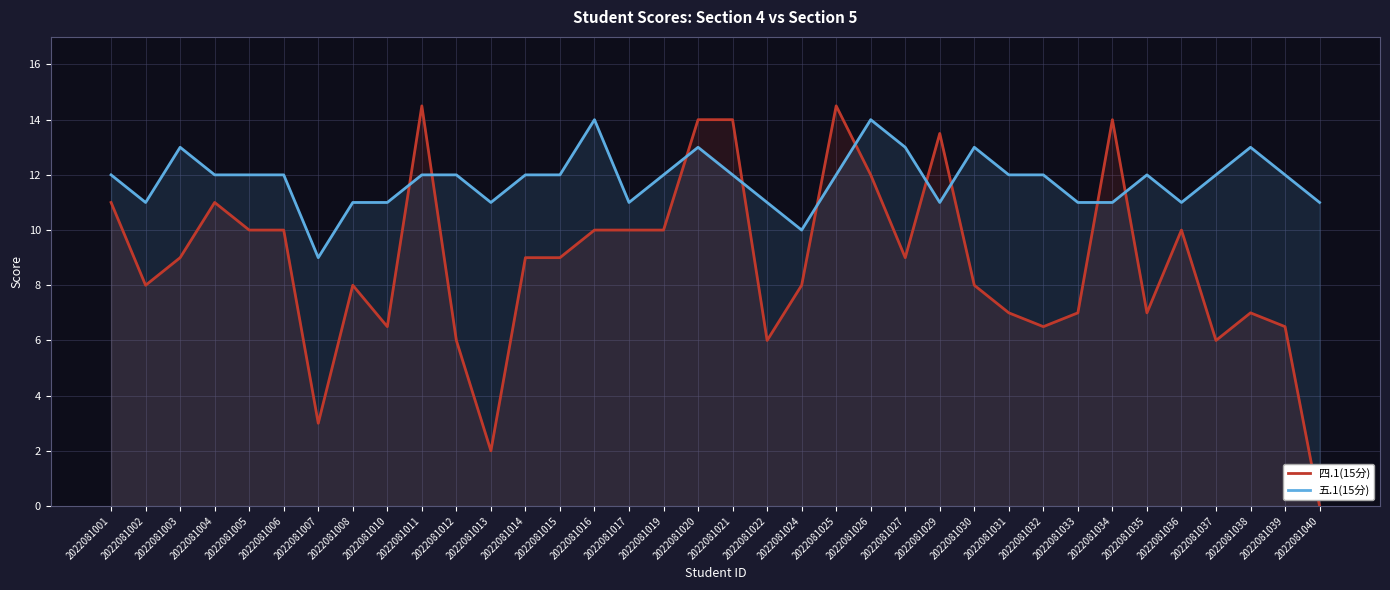

At which category is the sum across all series the highest?

2022081020